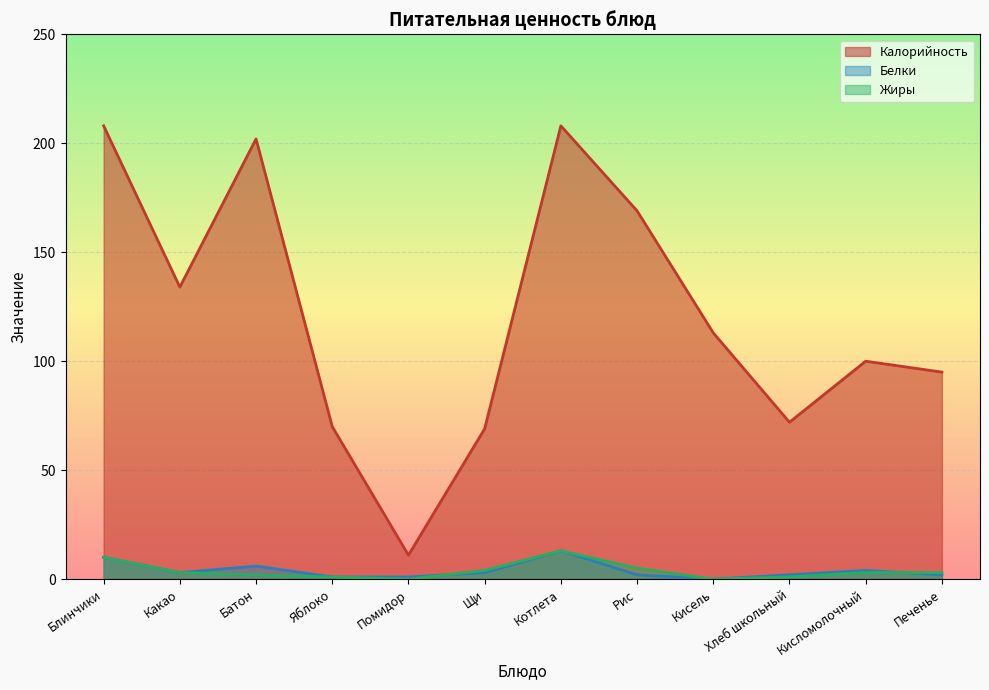

At Рис, list the series in order from smallest to largest.

Белки, Жиры, Калорийность